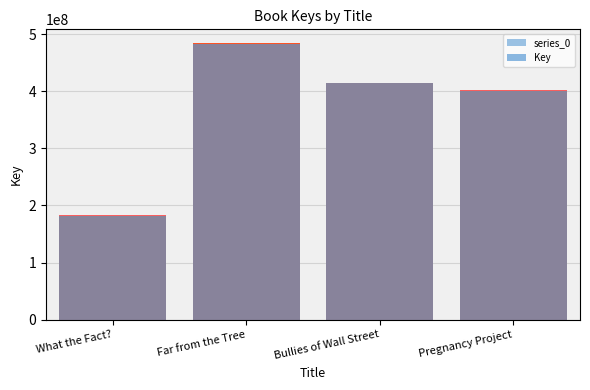

At which label is Key closest to 332565774?

Pregnancy Project